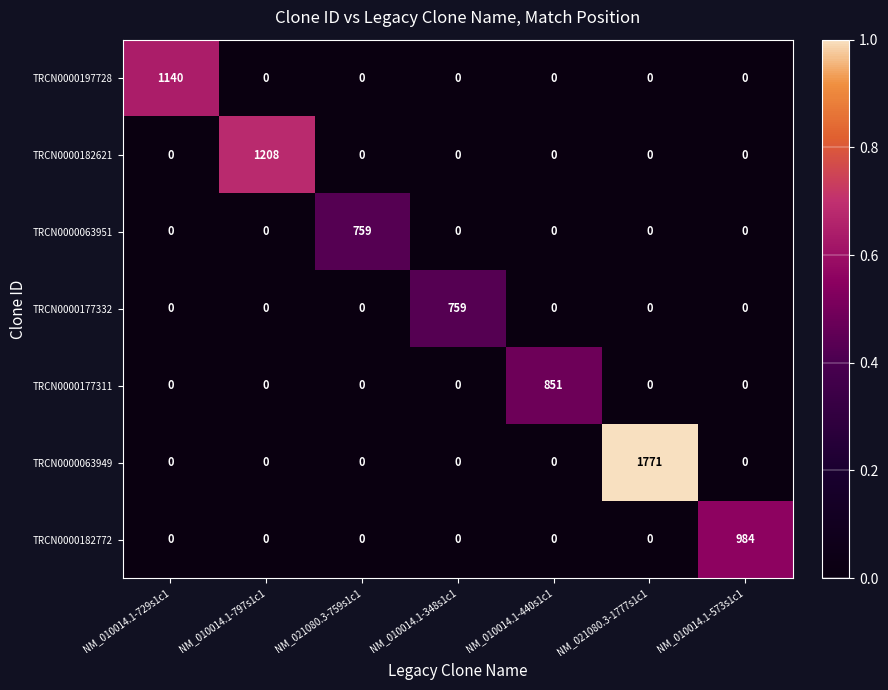

Is it true that TRCN0000177311 equals 0 at NM_021080.3-759s1c1?

True